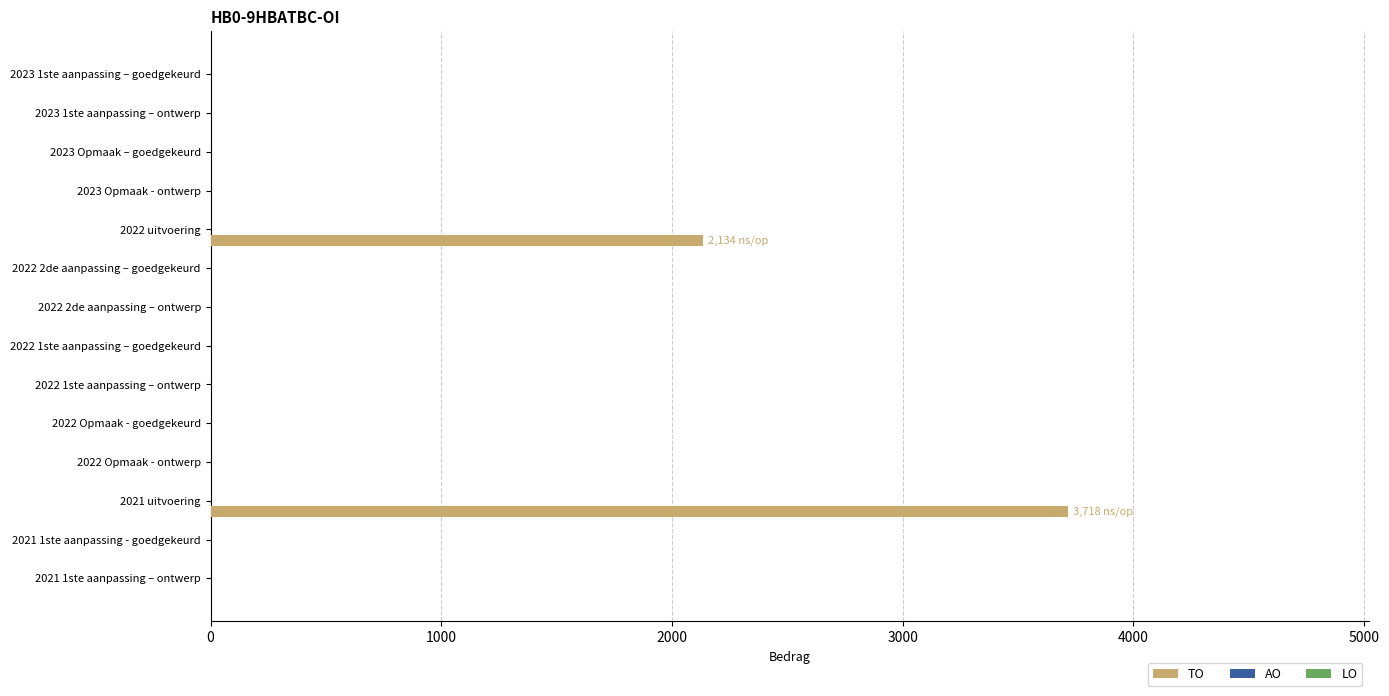

What is the sum of all values?

5852